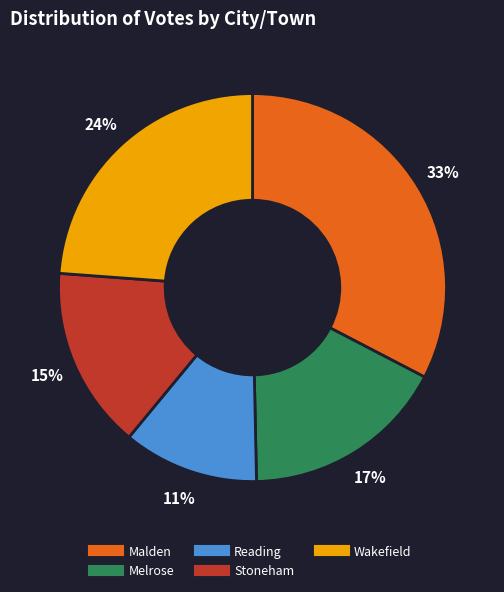

Is there a majority slice in this chart?

No